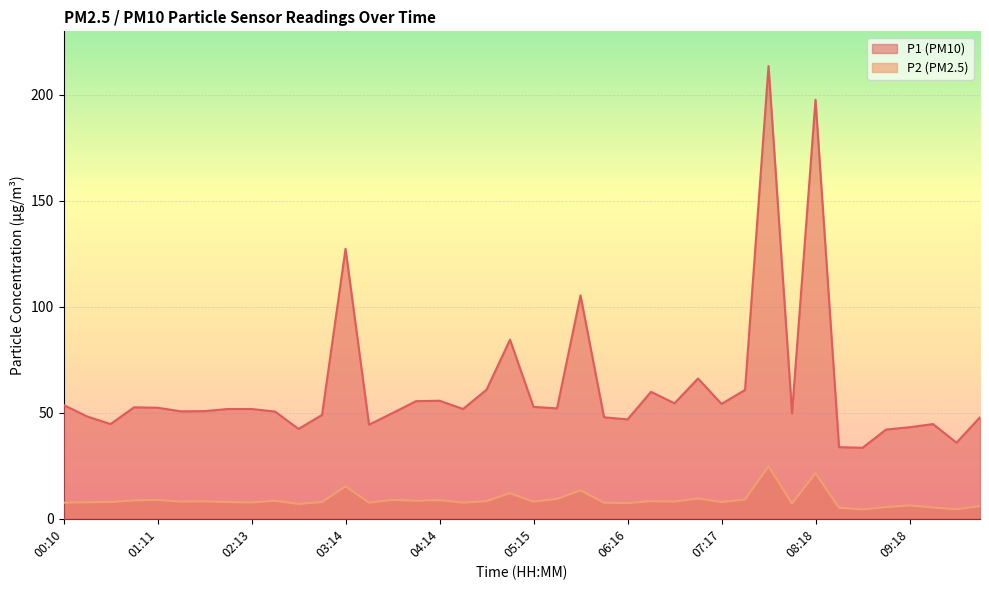

List the labels in order of P2 value, smallest first.

08:48, 09:49, 08:33, 09:34, 09:03, 10:04, 09:18, 02:43, 08:02, 06:16, 00:10, 03:29, 04:30, 06:01, 02:13, 00:26, 00:41, 01:57, 02:58, 07:17, 01:27, 05:15, 06:46, 01:42, 04:45, 06:31, 02:28, 03:59, 00:56, 04:14, 01:11, 03:44, 07:32, 05:30, 07:02, 05:00, 05:46, 03:14, 08:18, 07:47